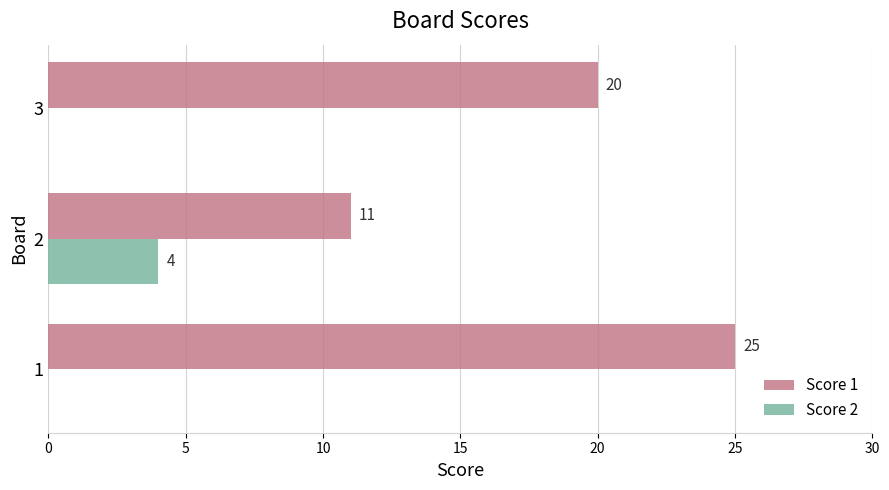

Is it true that Score 1 equals 14 at 1?

False